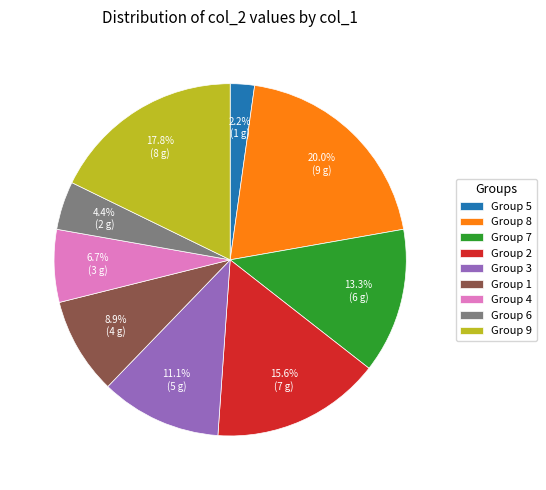

Is the sum of Group 6 and Group 3 greater than half?

No